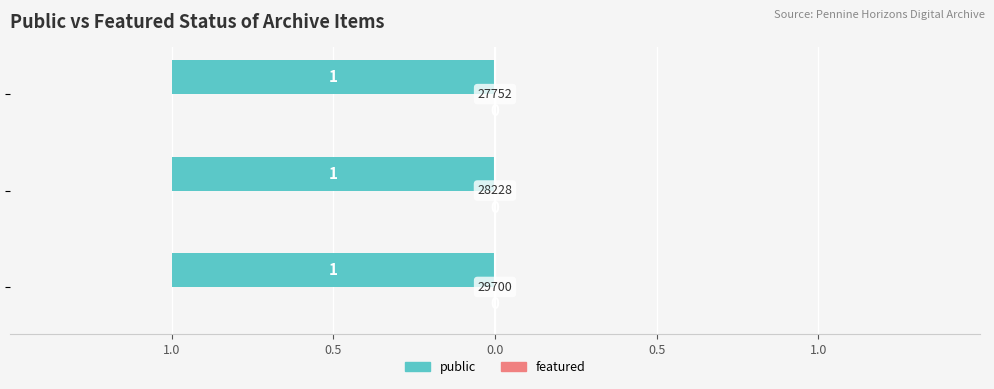

Reading right to left, list all the values displayed in this chart.

public: 27752=1	28228=1	29700=1
featured: 27752=0	28228=0	29700=0